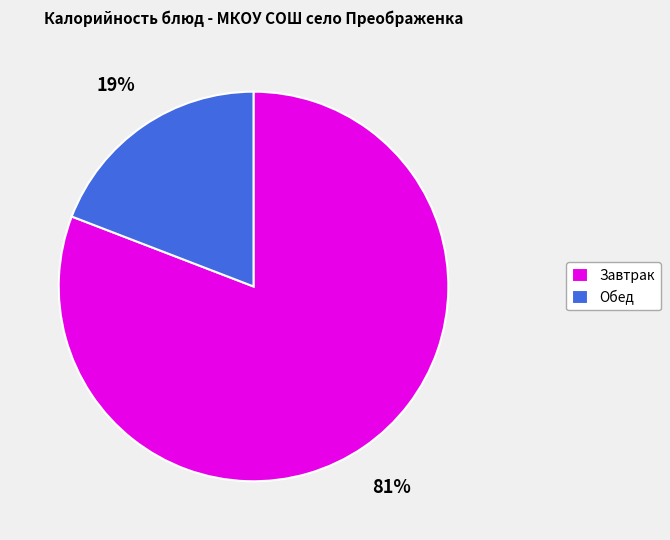

To the nearest percent, what percentage of the pie is Обед?

19%